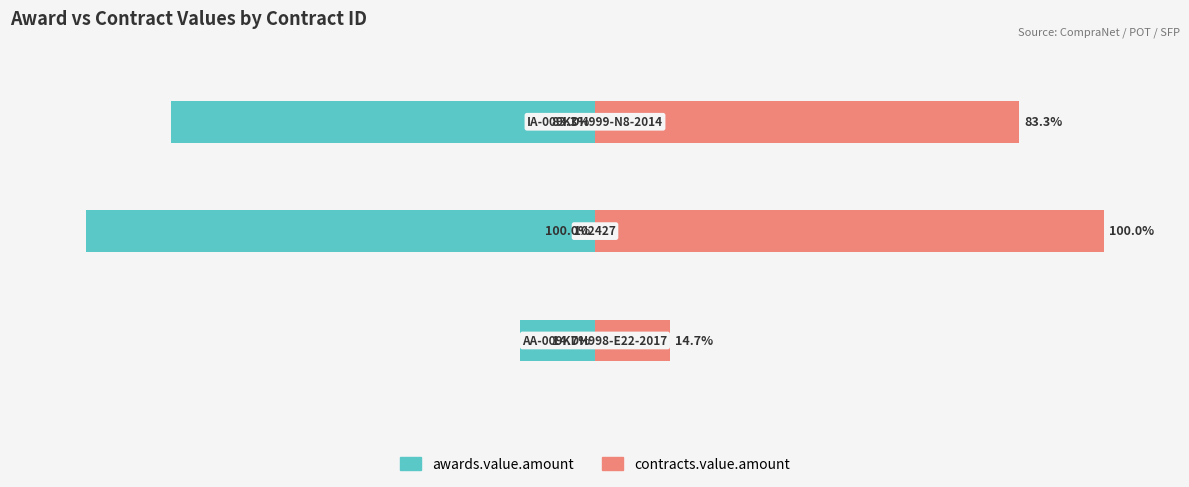

What are all the series names shown in the legend?

awards.value.amount, contracts.value.amount